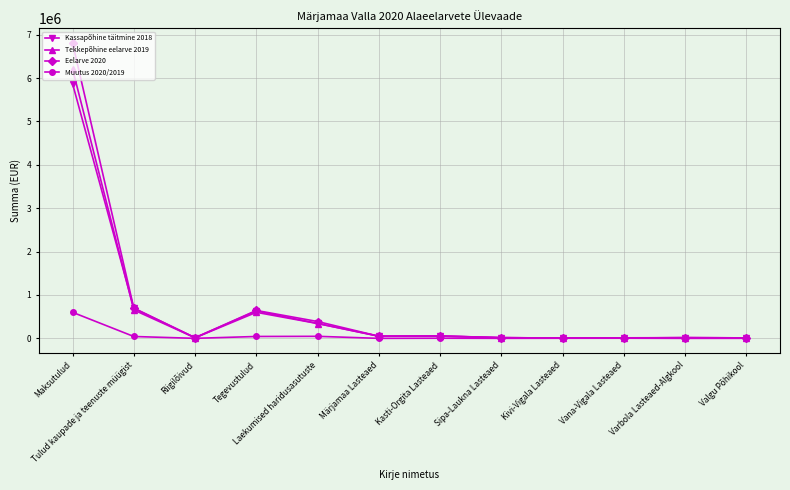

What is the sum of the Eelarve 2020 values at Valgu Põhikool and Vana-Vigala Lasteaed?

22337.0